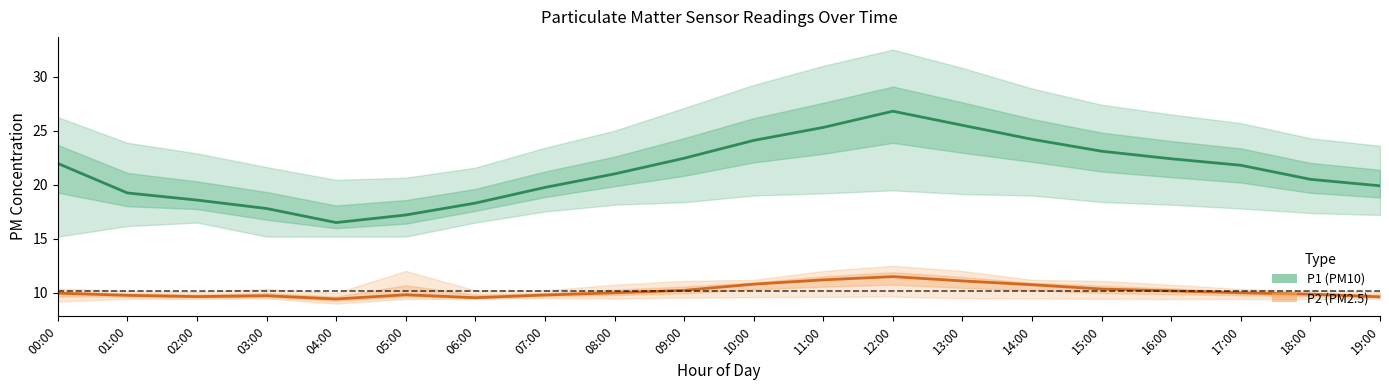

True or false: P2 center and P1 center cross at least once.

False